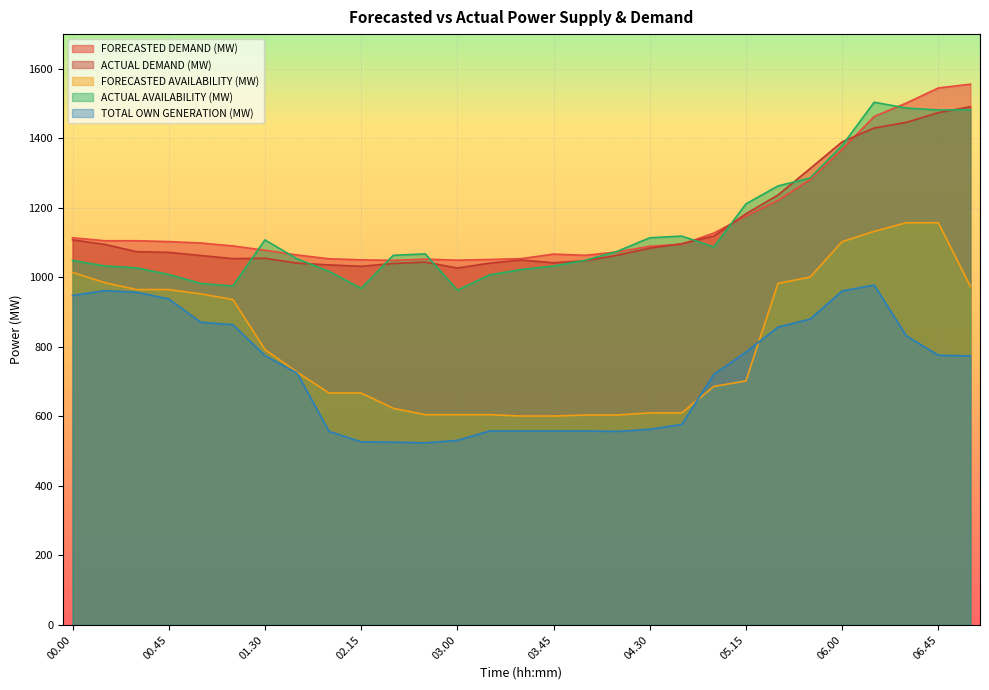

Is the value of TOTAL OWN GENERATION (MW) at 01.45 greater than the value of ACTUAL DEMAND (MW) at 01.00?

No